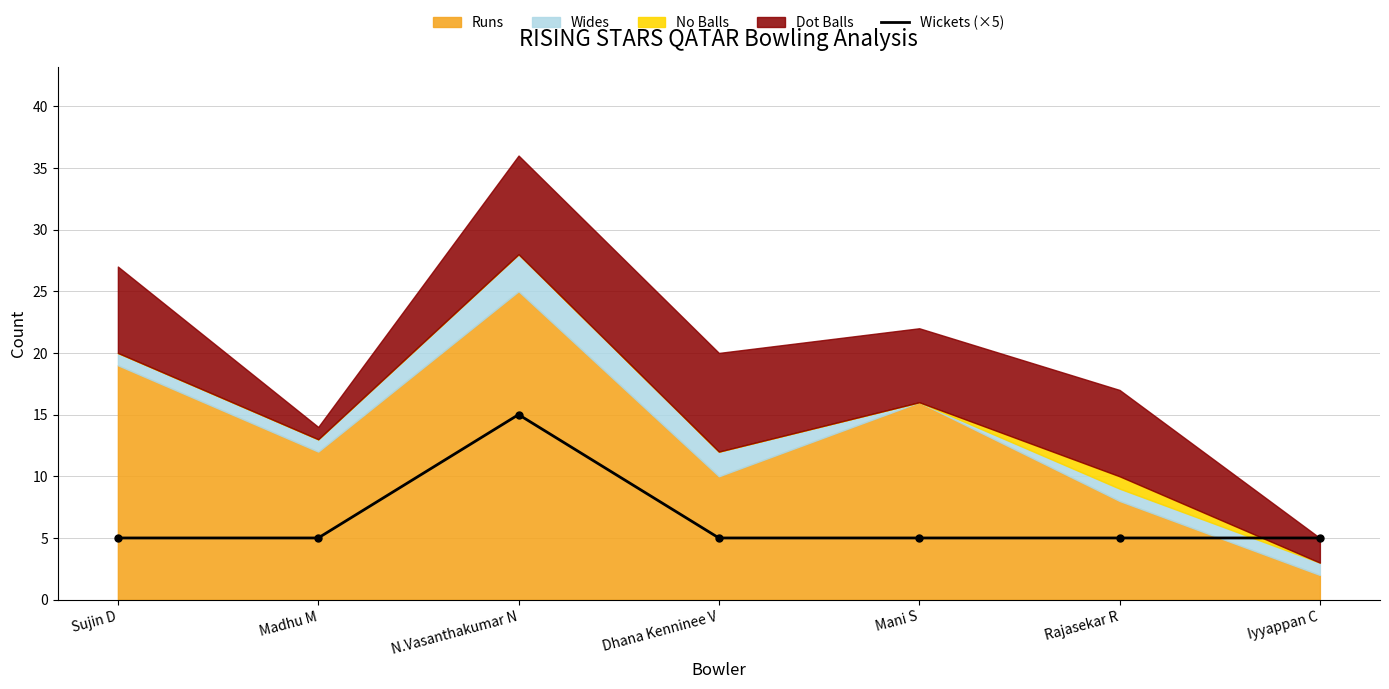

At which category does the chart reach its peak across all series?

N.Vasanthakumar N